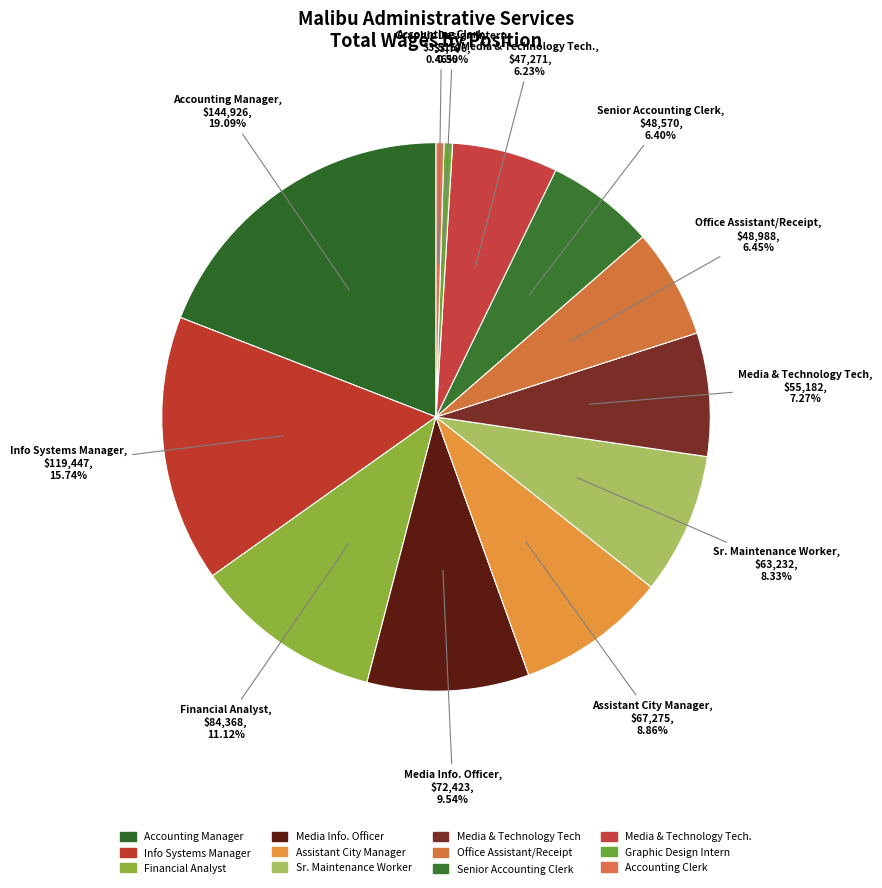

What is the smallest slice in the pie chart?

Accounting Clerk